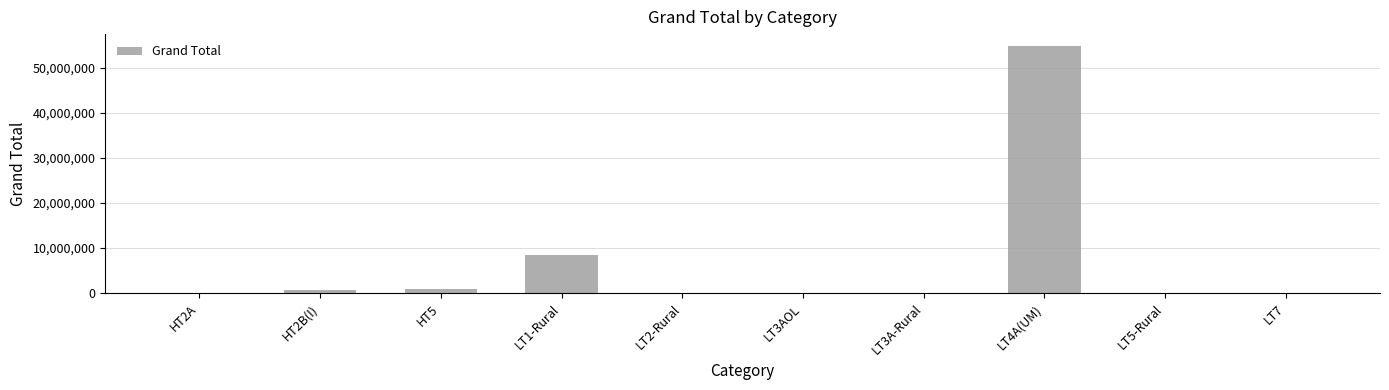

Which category has the highest value across all series?

LT4A(UM)